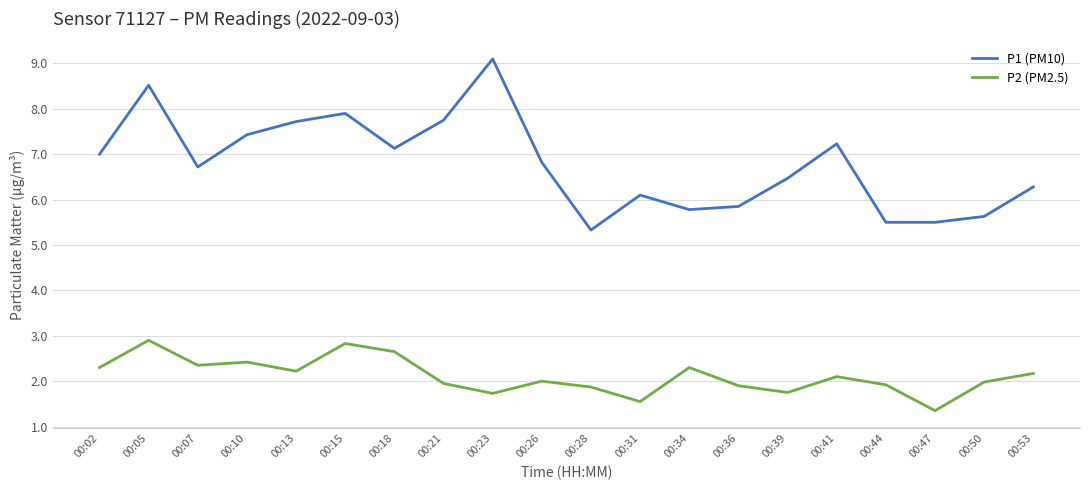

True or false: P1 (PM10) and P2 (PM2.5) cross at least once.

False